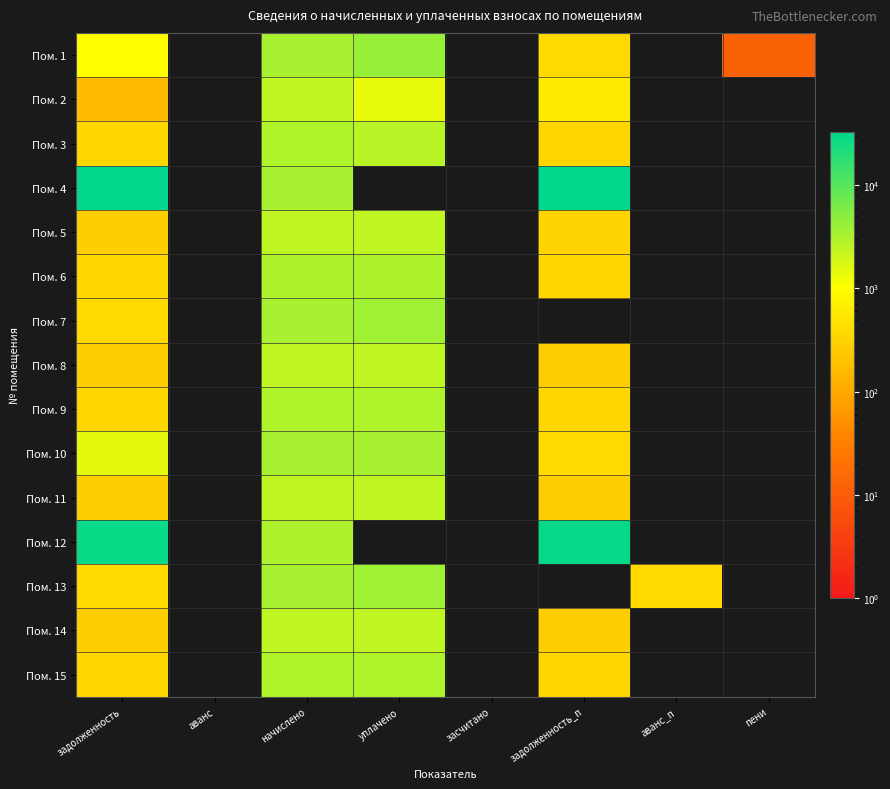

Reading left to right, transcribe all the data shown in this chart.

Пом. 1: задолженность=971.8	аванс=0.0	начислено=3348.5	уплачено=4092.7	засчитано=0.0	задолженность_п=372.1	аванс_п=0.0	пени=12.2
Пом. 2: задолженность=162.3	аванс=0.0	начислено=2485.2	уплачено=1400.0	засчитано=0.0	задолженность_п=590.7	аванс_п=0.0	пени=0.0
Пом. 3: задолженность=337.6	аванс=0.0	начислено=3038.5	уплачено=2669.4	засчитано=0.0	задолженность_п=337.6	аванс_п=0.0	пени=0.0
Пом. 4: задолженность=32058.1	аванс=0.0	начислено=3386.7	уплачено=0.0	засчитано=0.0	задолженность_п=33187.0	аванс_п=0.0	пени=0.0
Пом. 5: задолженность=276.7	аванс=0.0	начислено=2489.9	уплачено=2441.3	засчитано=0.0	задолженность_п=325.3	аванс_п=0.0	пени=0.0
Пом. 6: задолженность=342.9	аванс=0.0	начислено=3086.2	уплачено=3086.2	засчитано=0.0	задолженность_п=342.9	аванс_п=0.0	пени=0.0
Пом. 7: задолженность=376.8	аванс=0.0	начислено=3391.5	уплачено=3767.8	засчитано=0.0	задолженность_п=0.0	аванс_п=0.0	пени=0.0
Пом. 8: задолженность=276.1	аванс=0.0	начислено=2485.2	уплачено=2485.2	засчитано=0.0	задолженность_п=276.1	аванс_п=0.0	пени=0.0
Пом. 9: задолженность=337.6	аванс=0.0	начислено=3038.5	уплачено=3038.6	засчитано=0.0	задолженность_п=337.6	аванс_п=0.0	пени=0.0
Пом. 10: задолженность=1501.0	аванс=0.0	начислено=3377.2	уплачено=3377.2	засчитано=0.0	задолженность_п=375.2	аванс_п=0.0	пени=0.0
Пом. 11: задолженность=276.7	аванс=0.0	начислено=2489.9	уплачено=2489.9	засчитано=0.0	задолженность_п=276.7	аванс_п=0.0	пени=0.0
Пом. 12: задолженность=29213.5	аванс=0.0	начислено=3086.2	уплачено=0.0	засчитано=0.0	задолженность_п=30242.2	аванс_п=0.0	пени=0.0
Пом. 13: задолженность=374.7	аванс=0.0	начислено=3372.4	уплачено=3747.1	засчитано=0.0	задолженность_п=0.0	аванс_п=374.7	пени=0.0
Пом. 14: задолженность=276.1	аванс=0.0	начислено=2485.2	уплачено=2485.2	засчитано=0.0	задолженность_п=276.1	аванс_п=0.0	пени=0.0
Пом. 15: задолженность=337.6	аванс=0.0	начислено=3038.5	уплачено=3029.1	засчитано=0.0	задолженность_п=337.6	аванс_п=0.0	пени=0.0